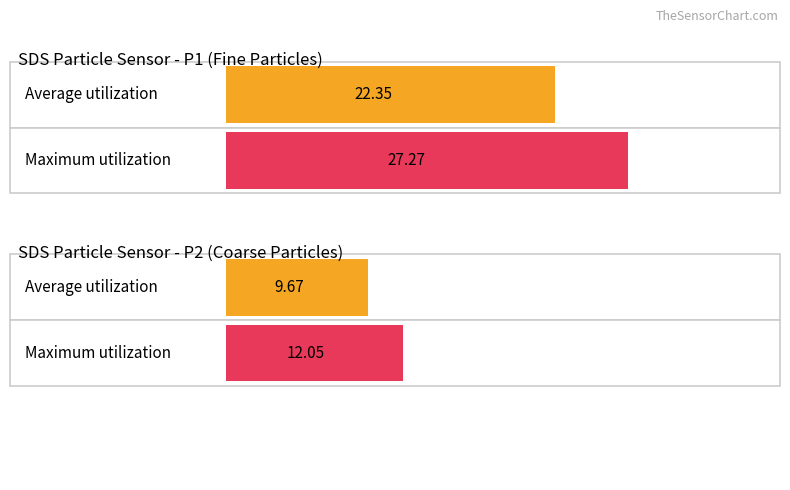

At which label is Maximum utilization closest to 20480?

SDS_P1